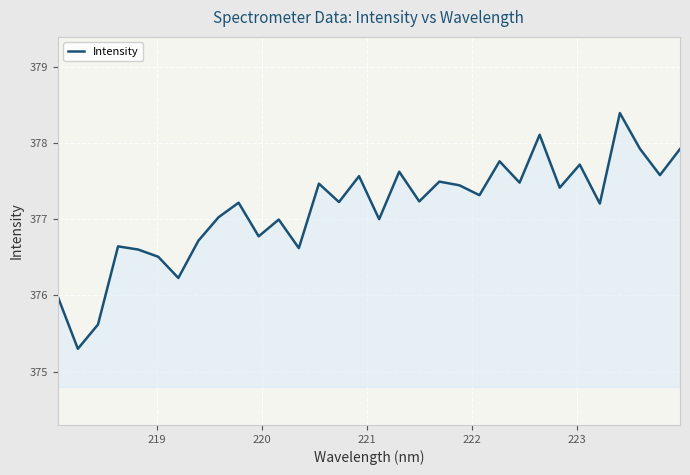

What is the greatest value displayed?

378.4